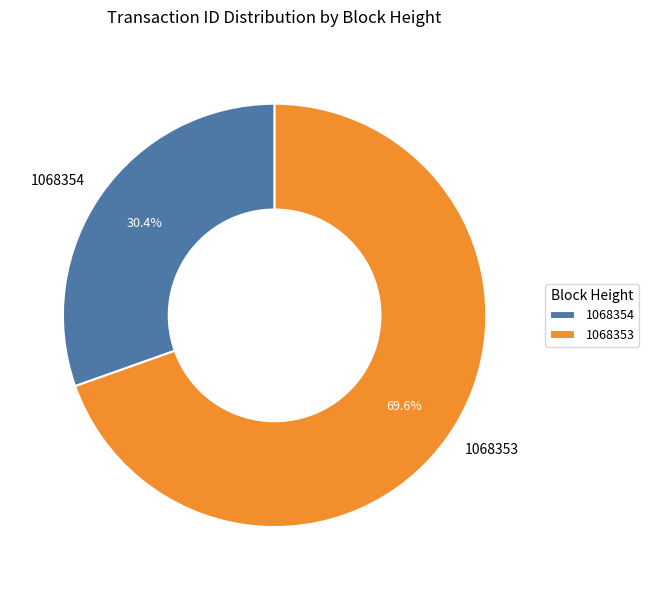

How many slices are in this pie chart?

2